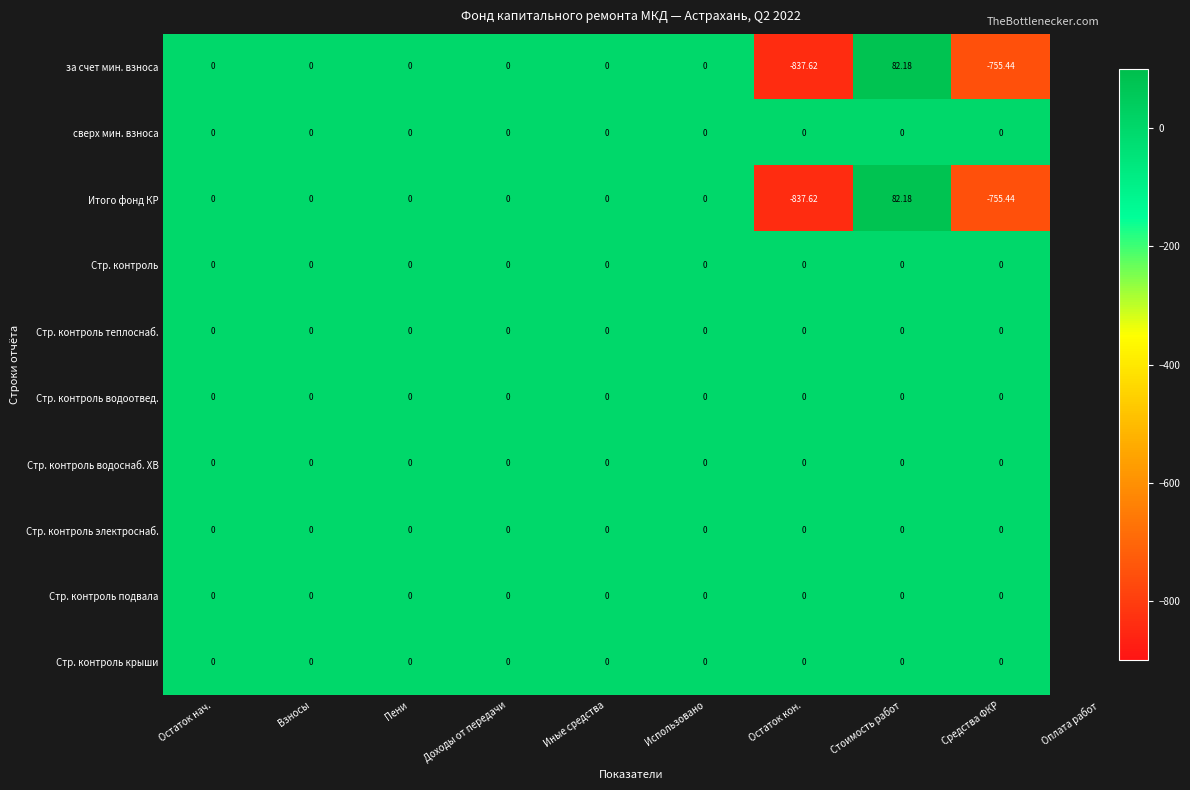

At which category is the sum across all series the highest?

Стоимость работ